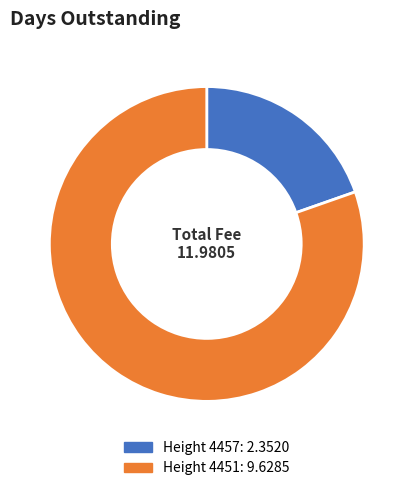

Is there a majority slice in this chart?

Yes